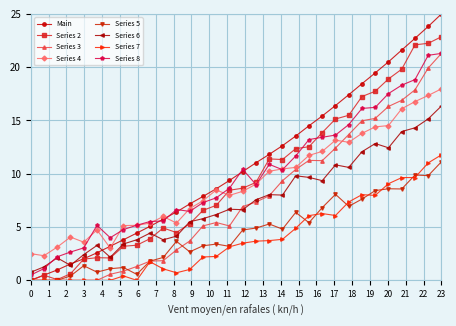

True or false: Series 4 has more than 2 points higher than both neighbors.

True